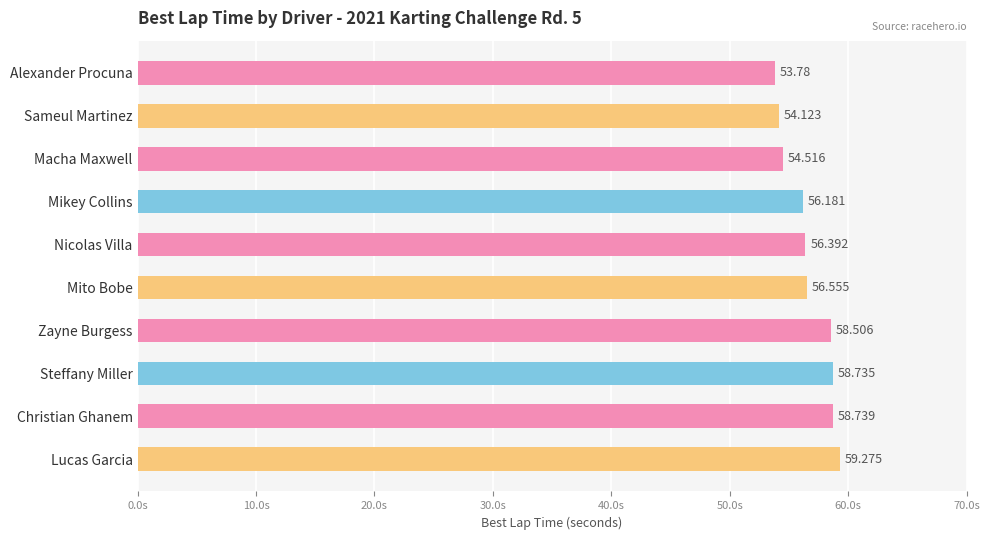

What is the label of the 2nd bar from the bottom?

Christian Ghanem